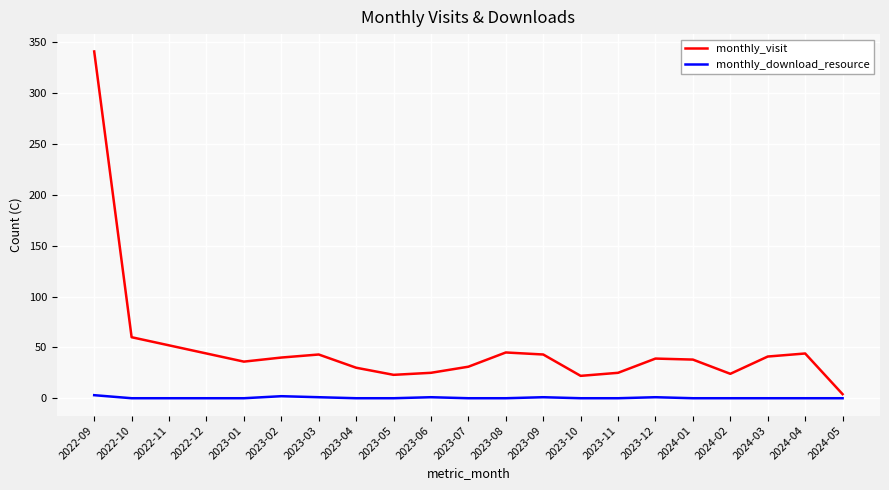

Rank the series by their average value, from lowest to highest.

monthly_download_resource, monthly_visit